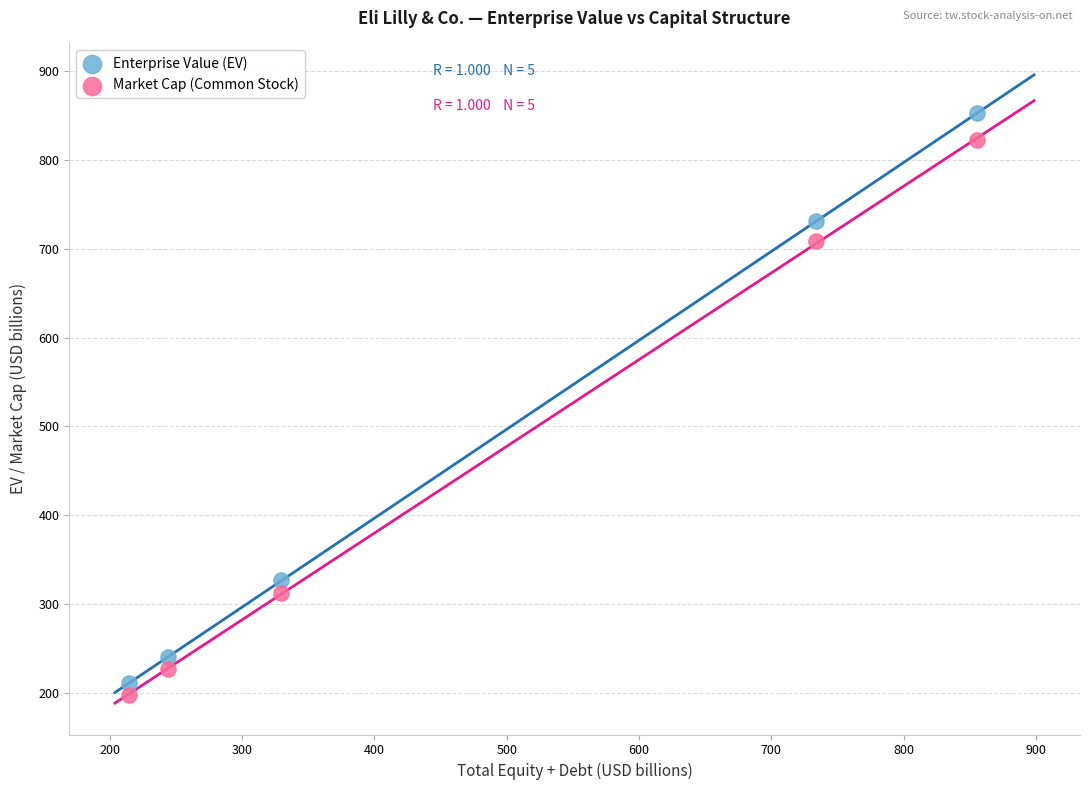

Which series contains the lowest Y value?

Market Cap (Common Stock)